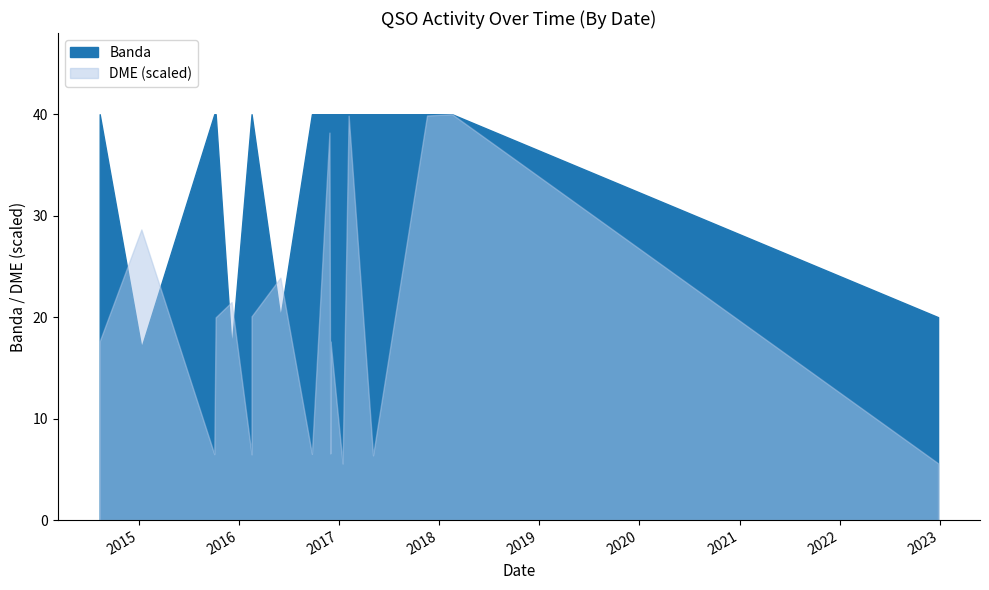

How many lines are shown in the chart?

2